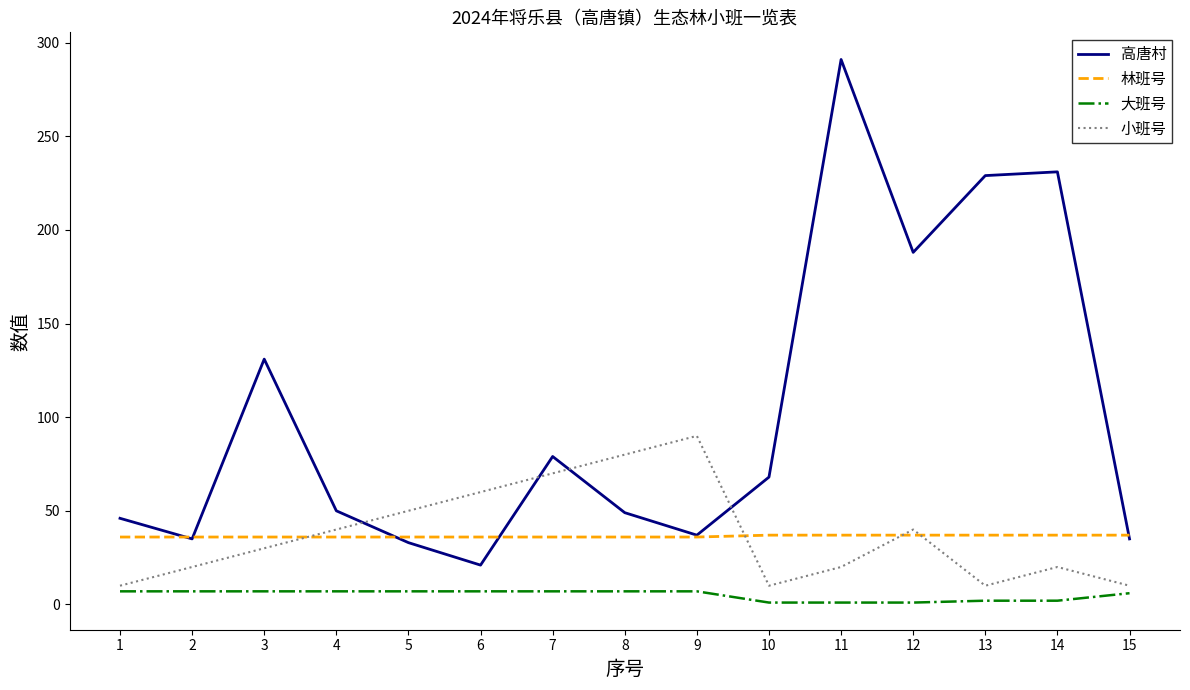

Which series has the widest spread of values?

高唐村